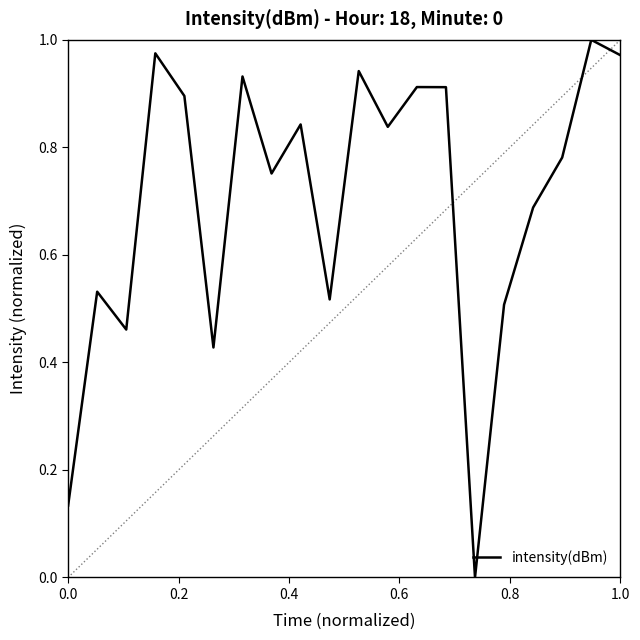

True or false: there are more than 2 points higher than both neighbors.

True